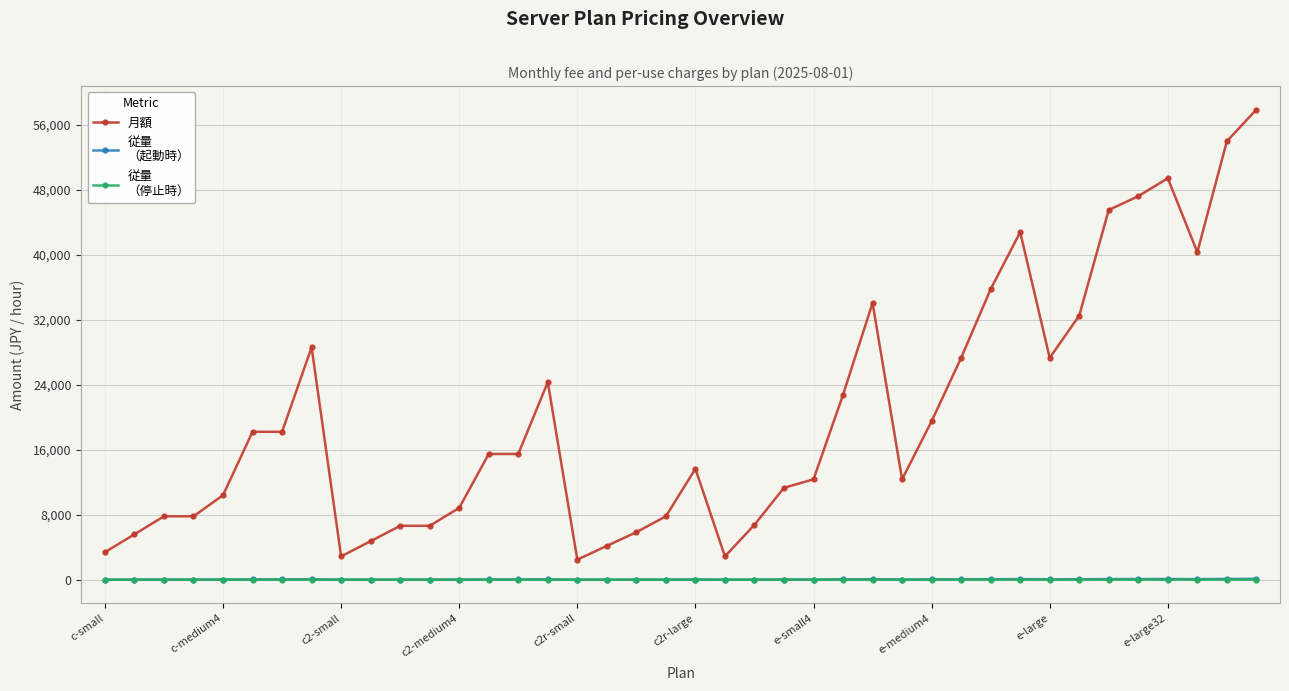

What is the maximum value shown in the chart?

57850